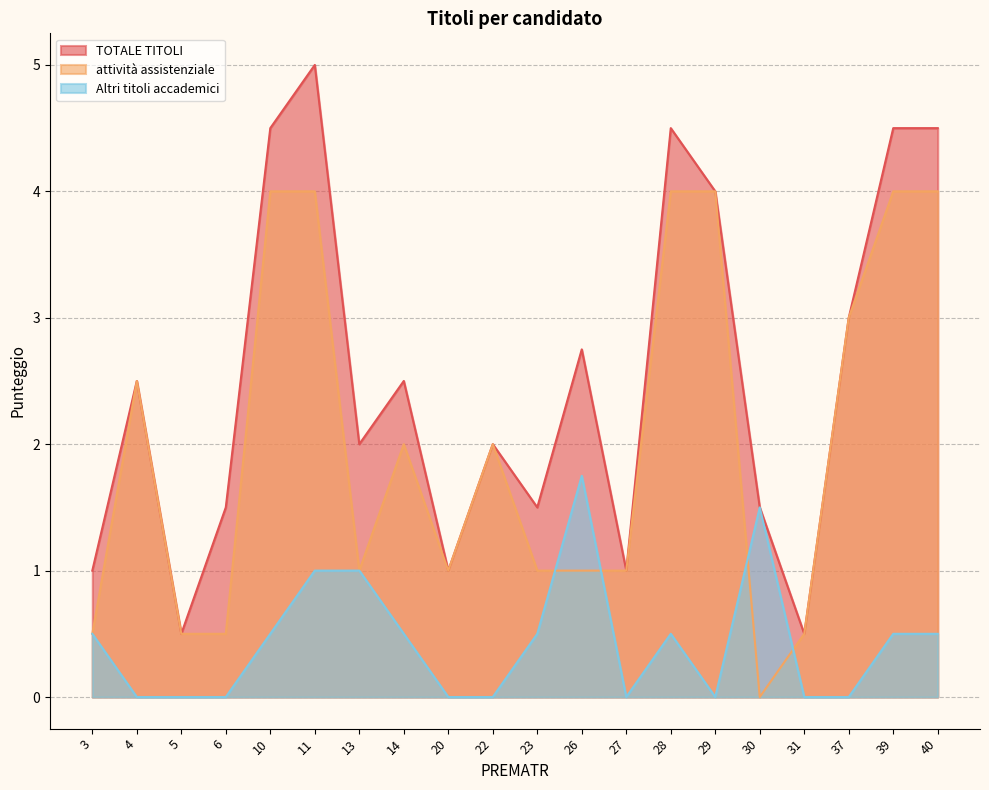

What is the difference between the second highest and second lowest values in the attivita assistenziale series?

3.5